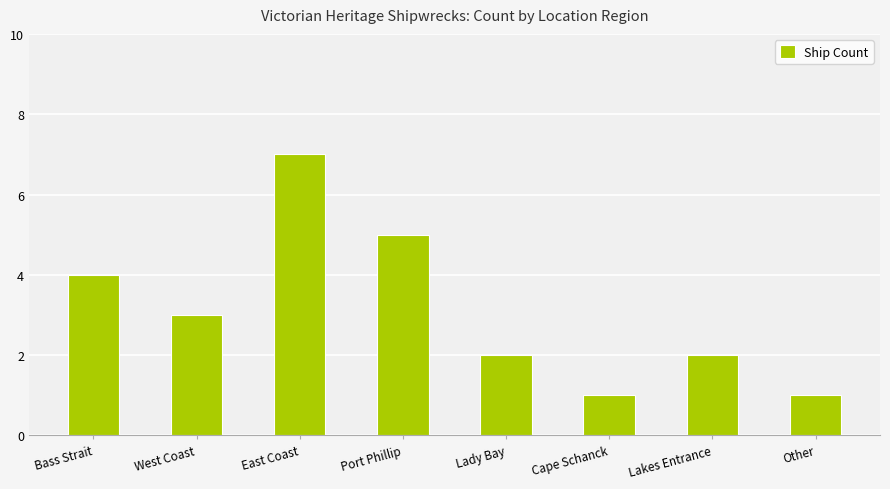

What is the difference between the maximum and minimum values?

6